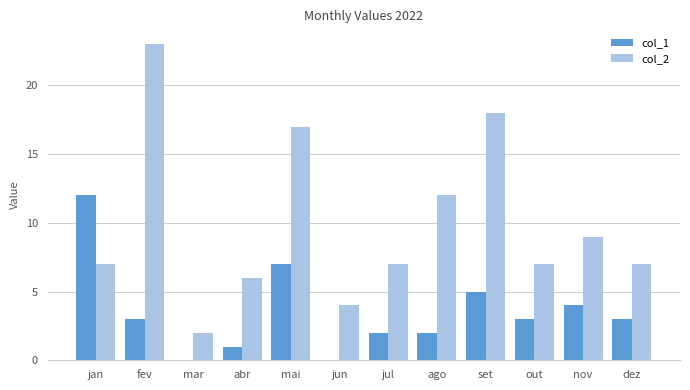

What is the maximum value shown in the chart?

23